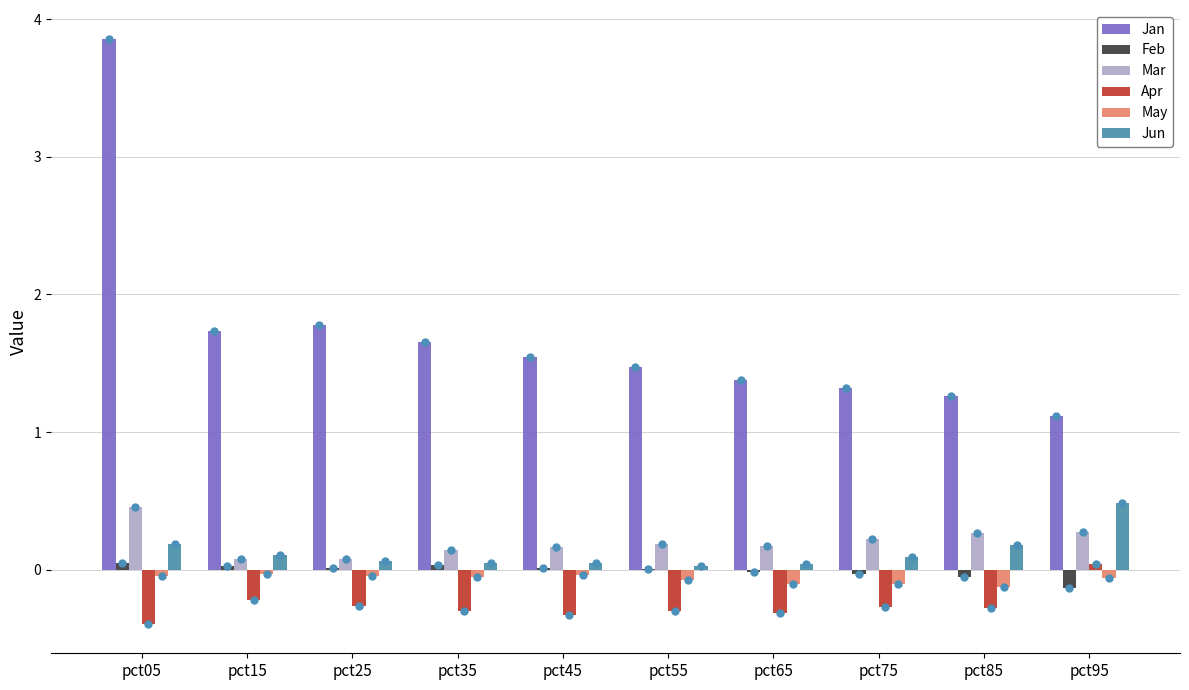

Which series has the largest total across all categories?

Jan